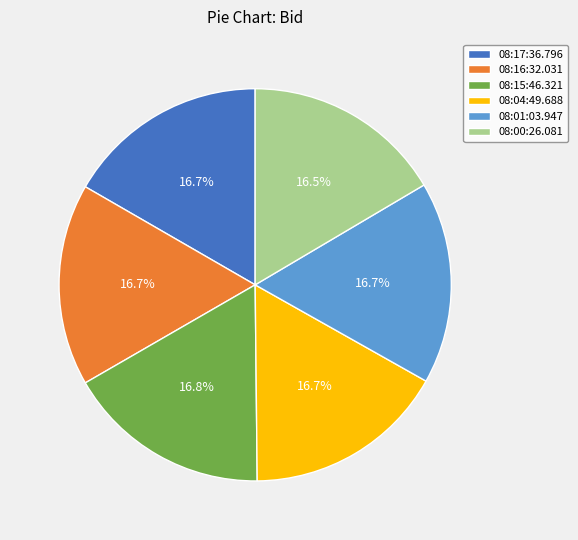

How many segments does this pie chart have?

6